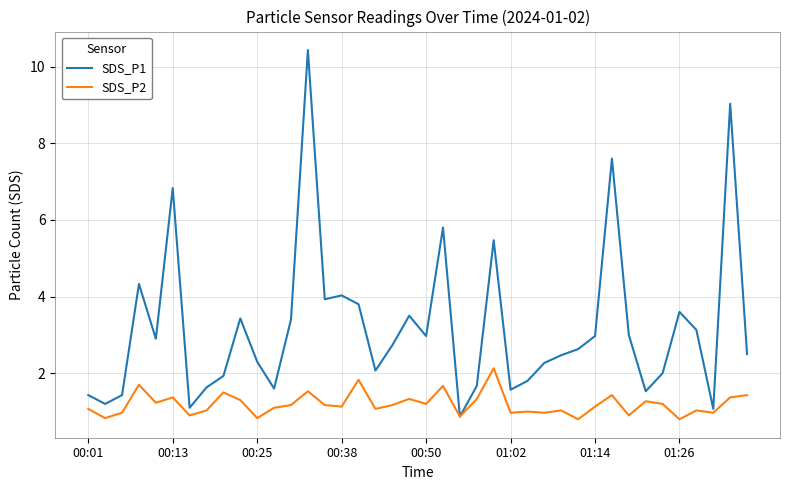

Rank the series by their maximum value, from highest to lowest.

SDS_P1, SDS_P2